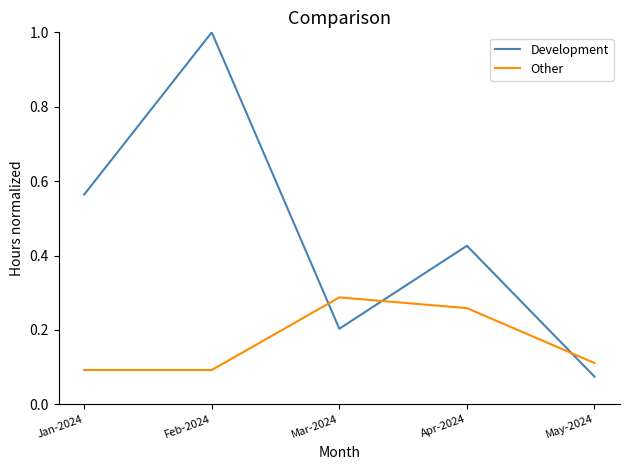

How many Other values are between 0 and 1?

5